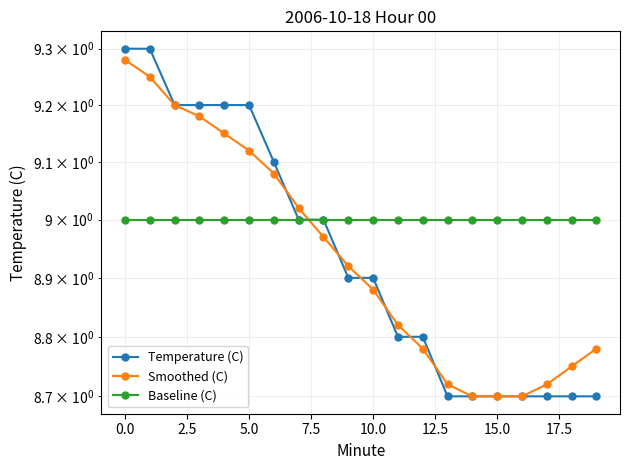

What is the sum of all Temperature (C) values?

178.8